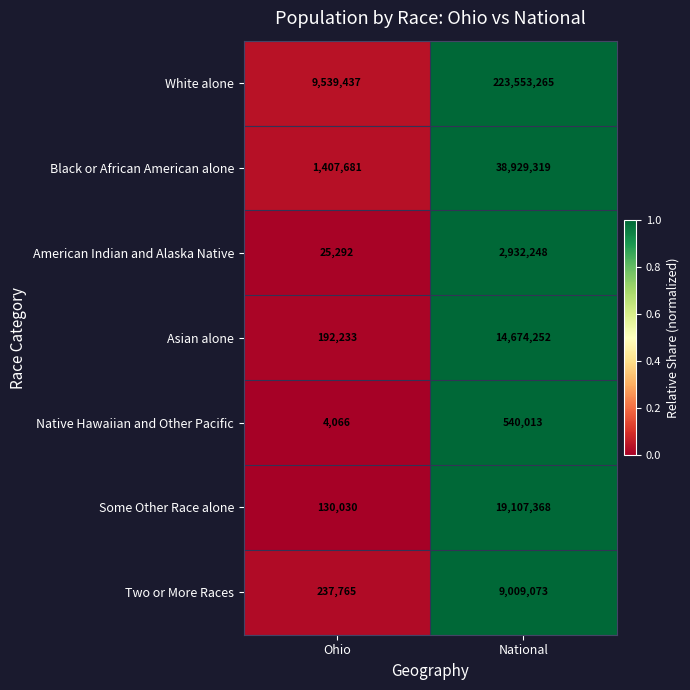

Reading left to right, what are all the values shown in this chart?

White alone: 9539437	223553265
Black or African American alone: 1407681	38929319
American Indian and Alaska Native: 25292	2932248
Asian alone: 192233	14674252
Native Hawaiian and Other Pacific: 4066	540013
Some Other Race alone: 130030	19107368
Two or More Races: 237765	9009073